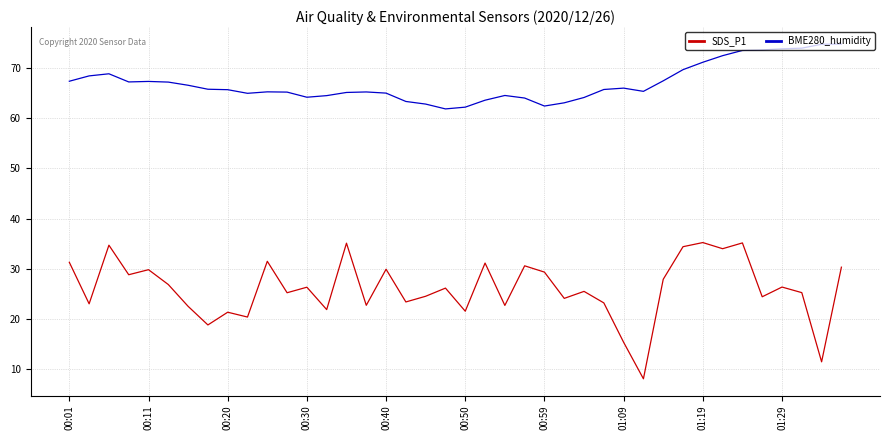

True or false: BME280_humidity and SDS_P1 cross at least once.

False